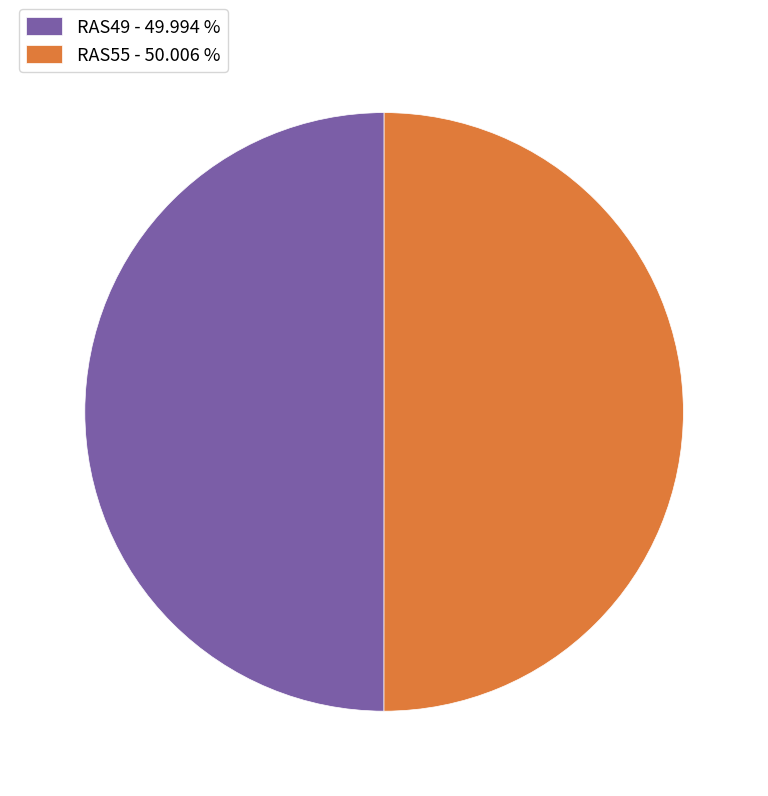

Combined, do RAS55 - 50.006 % and RAS49 - 49.994 % account for over 50%?

Yes